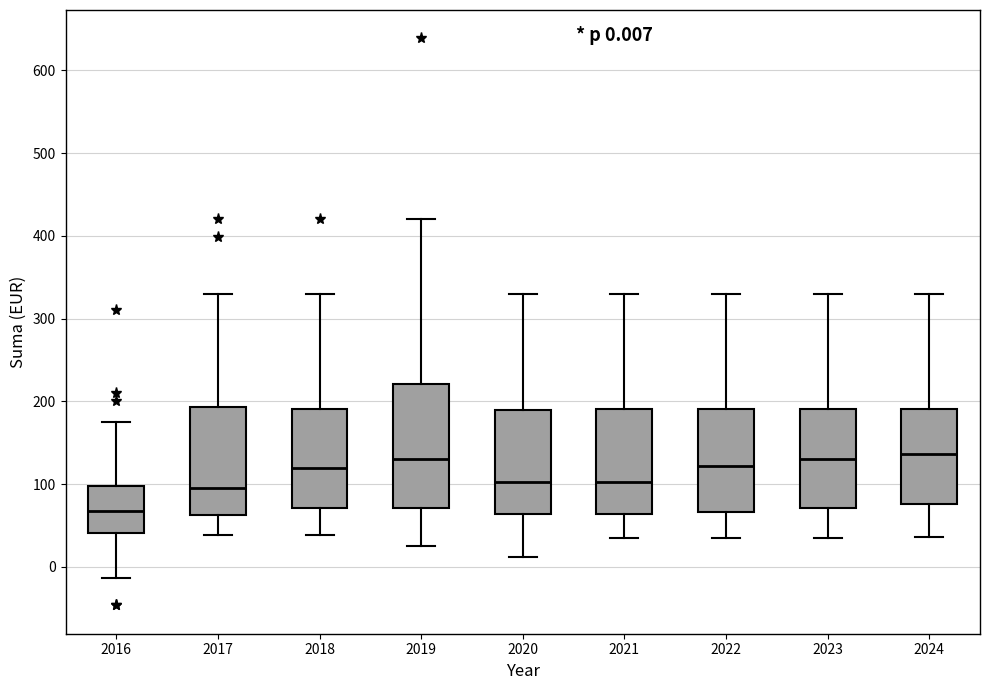

Comparing the boxes themselves (not the whiskers), which one is the tallest?

2019